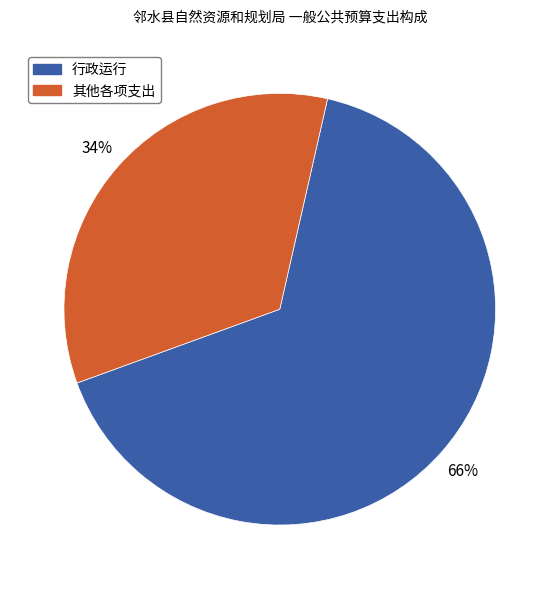

Count the number of slices in the pie.

2